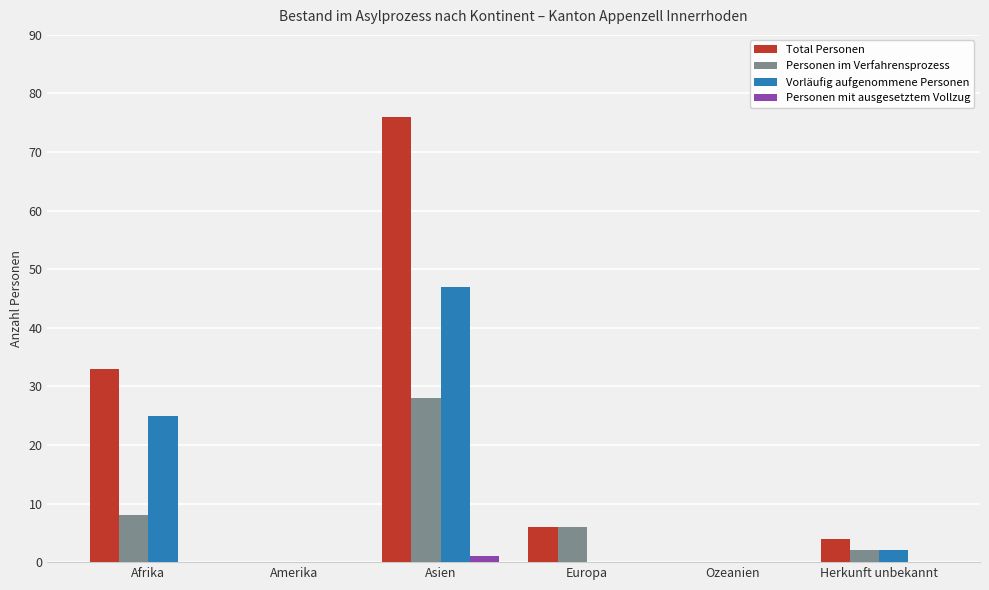

Count the number of categories in the chart.

6